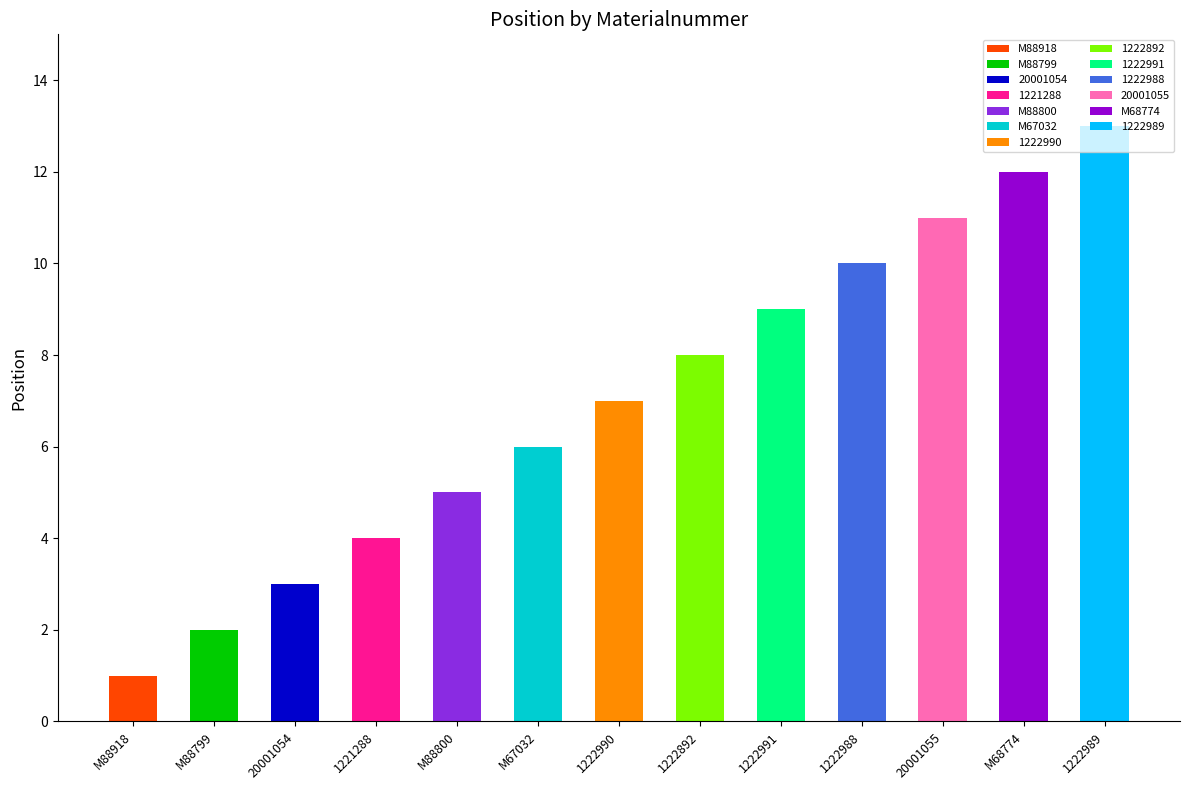

What is the change in value from M88800 to 1222991?

+4